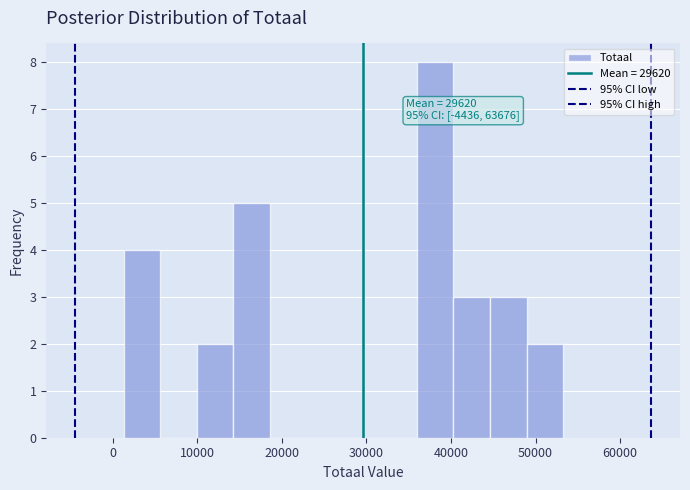

Which range on the x-axis has the tallest bar?

36000 to 40000